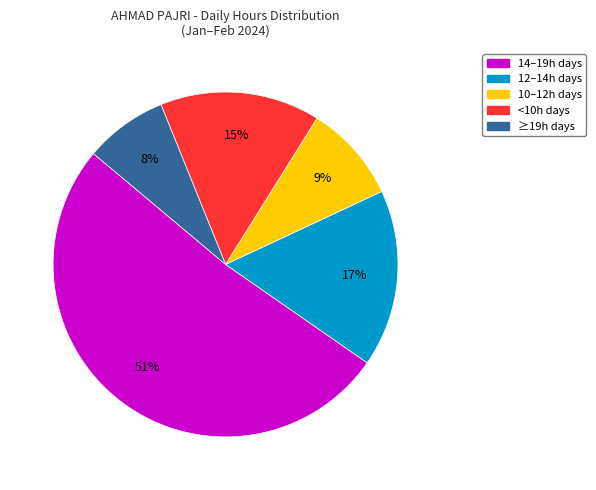

Is there any slice that represents more than half of the pie?

Yes